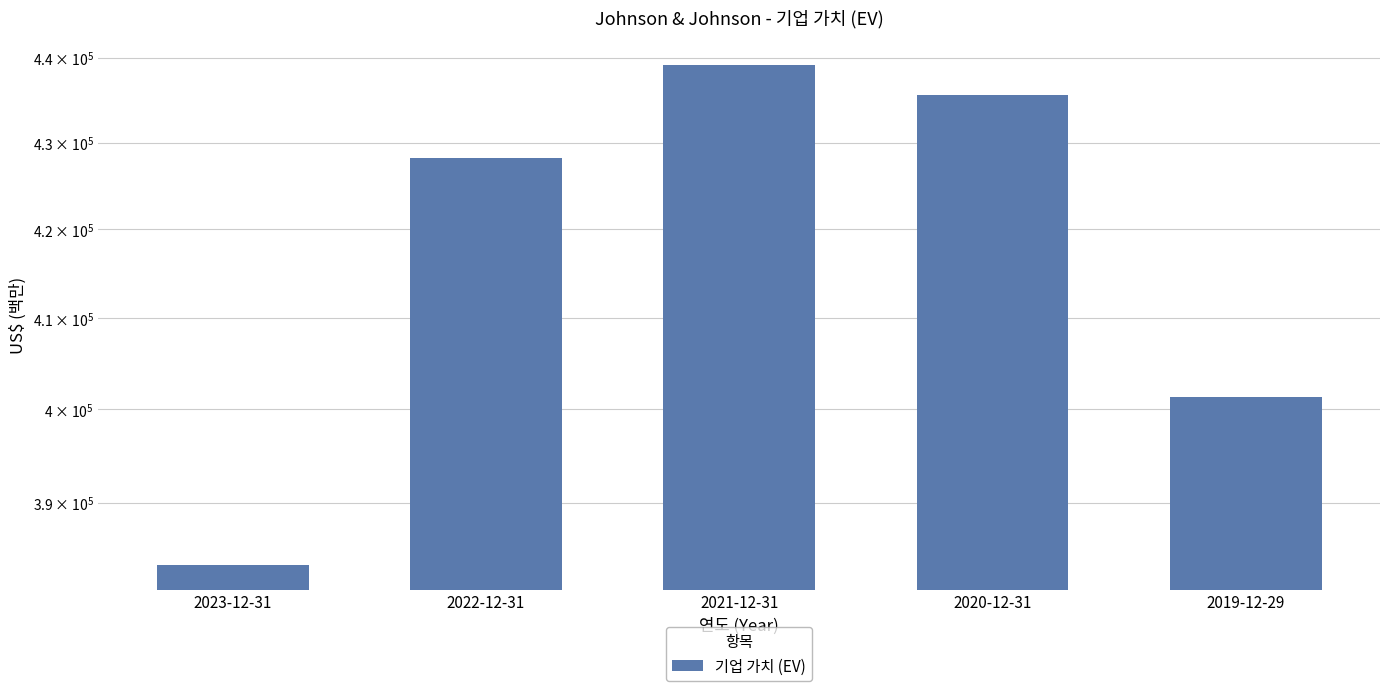

What is the label of the 2nd bar from the right?

2020-12-31